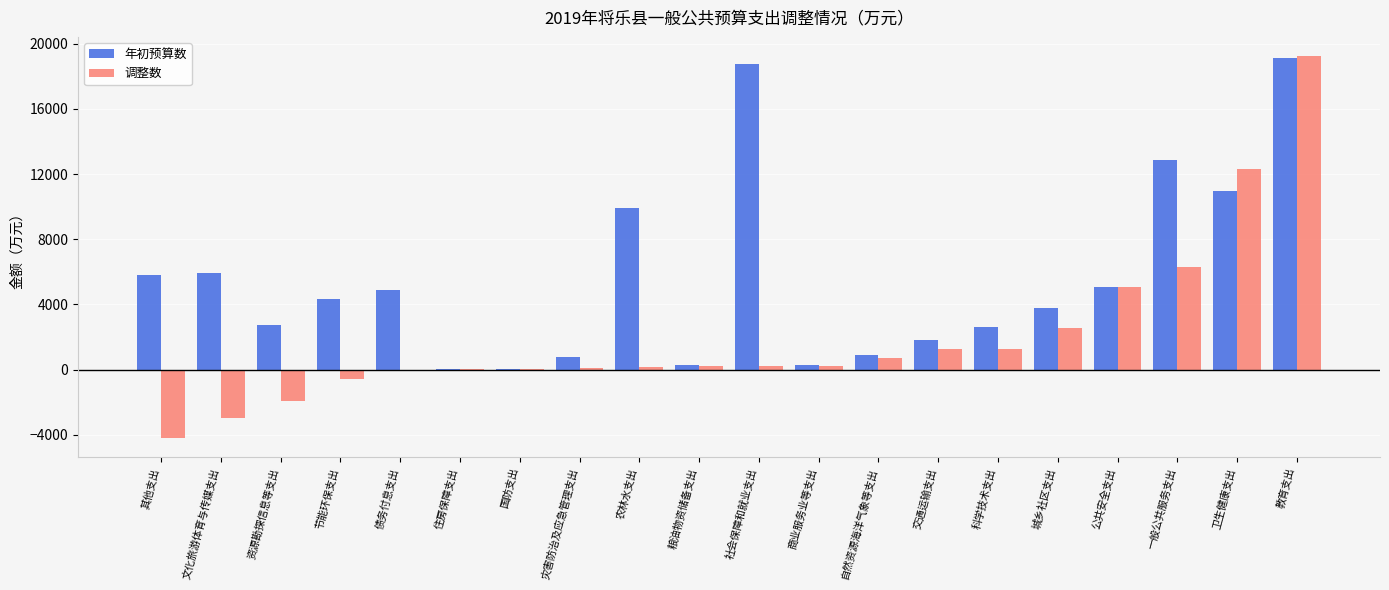

Is the value of 调整数 at 节能环保支出 greater than the value of 年初预算数 at 债务付息支出?

No